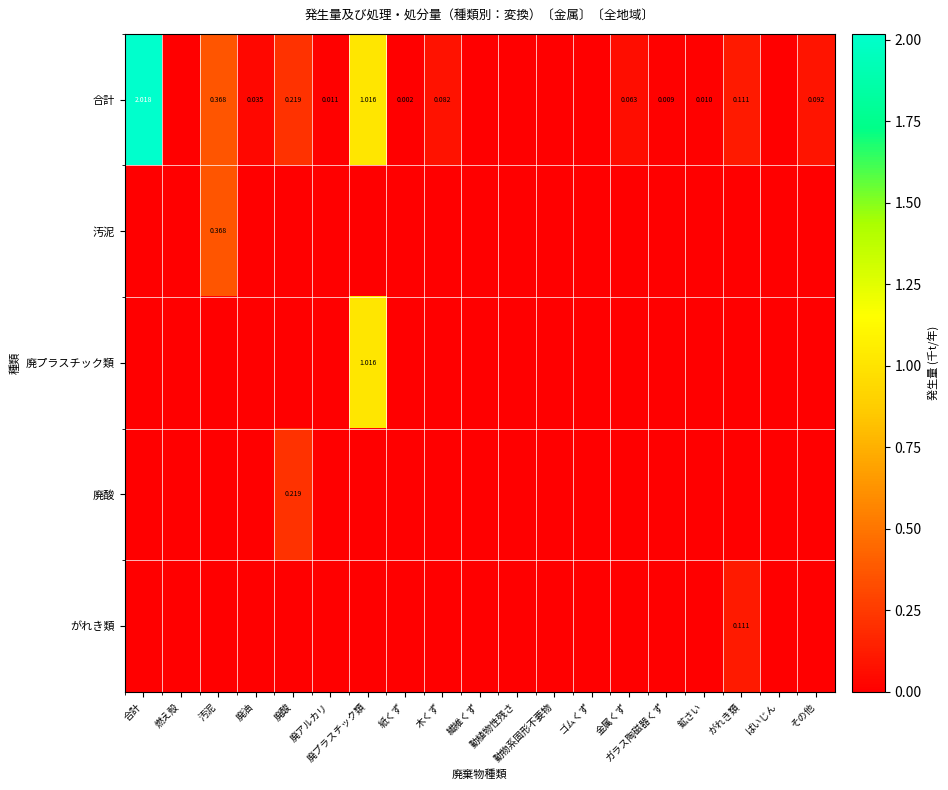

Which category has the highest value in the 廃プラスチック類 series?

廃プラスチック類